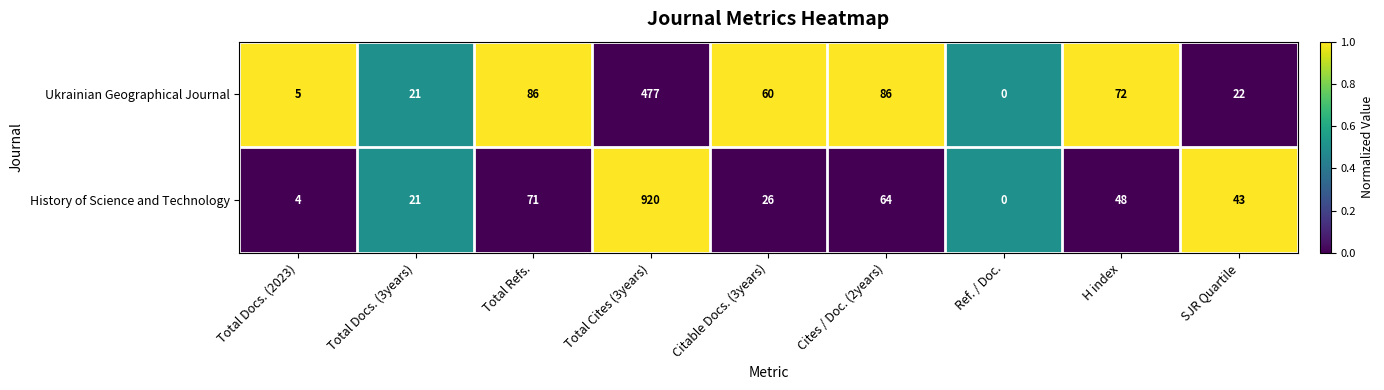

Rank the series by their maximum value, from highest to lowest.

History of Science and Technology, Ukrainian Geographical Journal